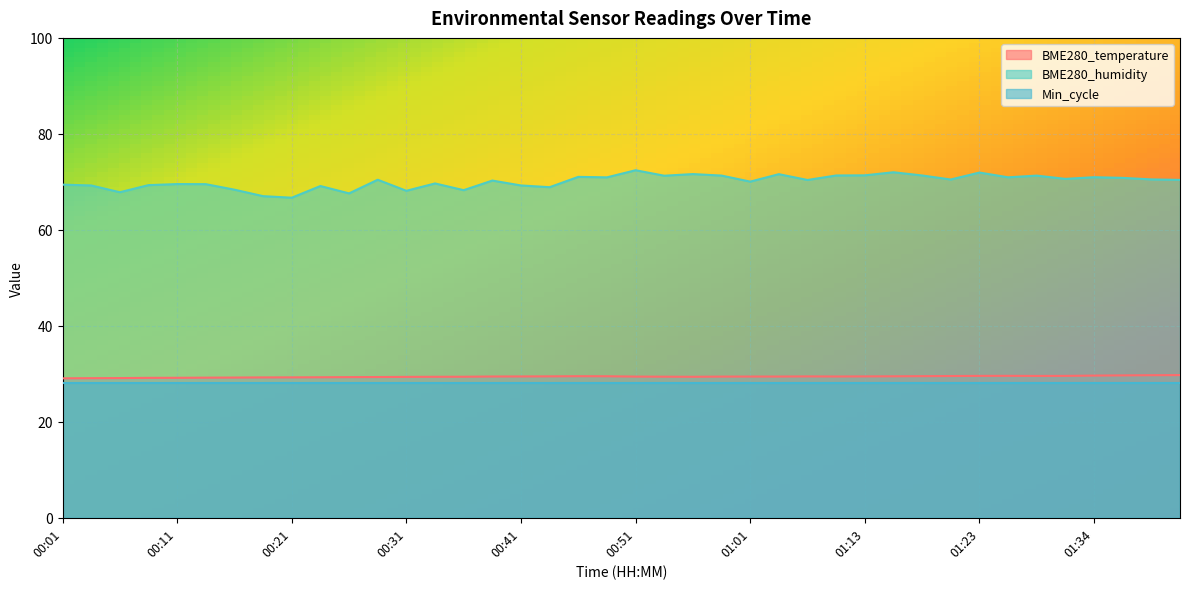

True or false: BME280_humidity has more than 1 points higher than both neighbors.

True